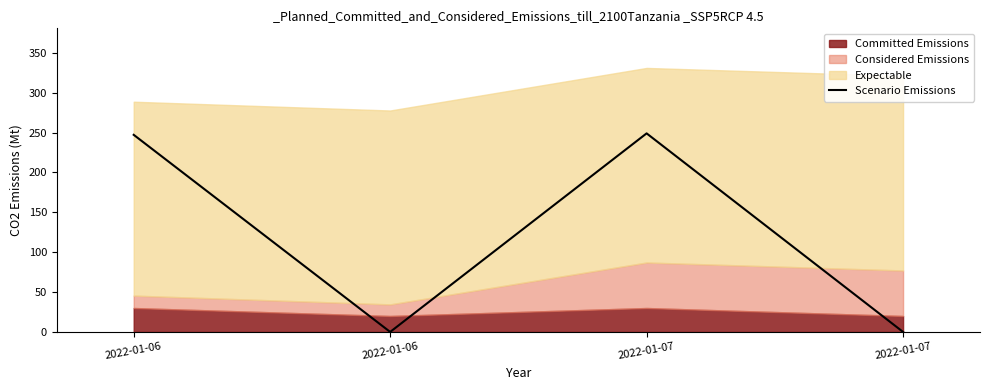

Which label corresponds to the largest value in the chart?

2022-01-07